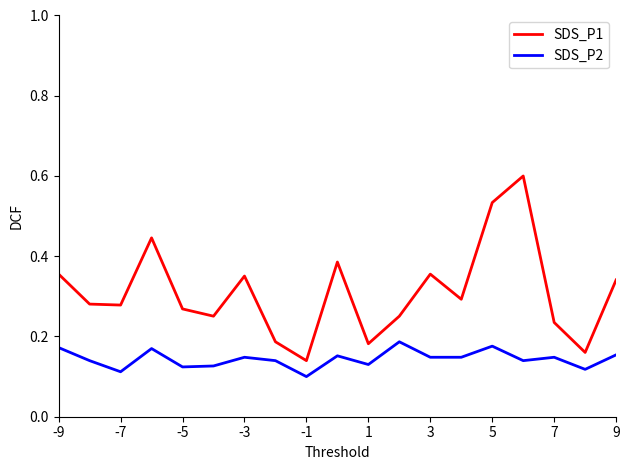

True or false: SDS_P1 and SDS_P2 cross at least once.

False